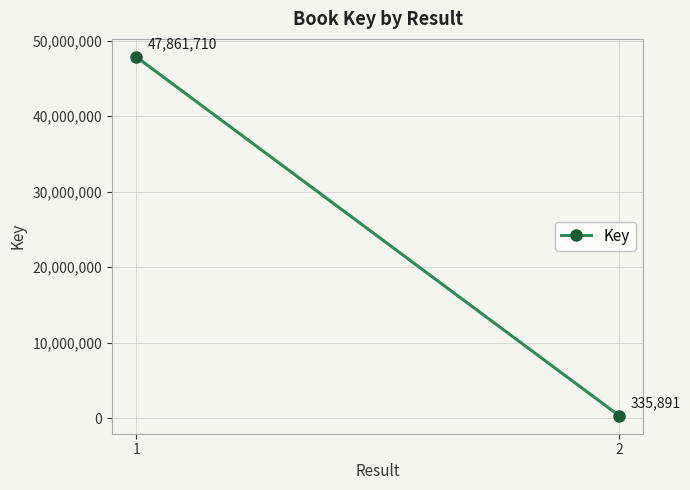

The chart shows a value of 82422042 at 1. True or false?

False